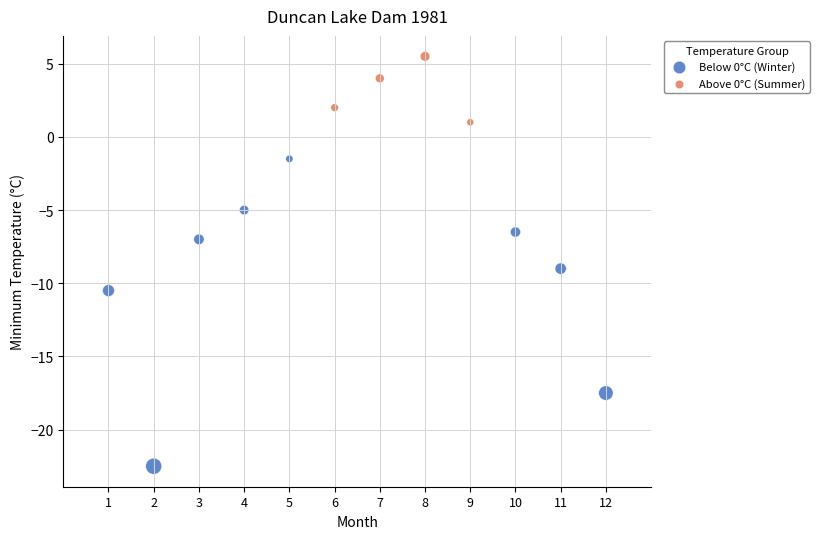

Which series has the largest Y range (max minus min)?

Below 0°C (Winter)